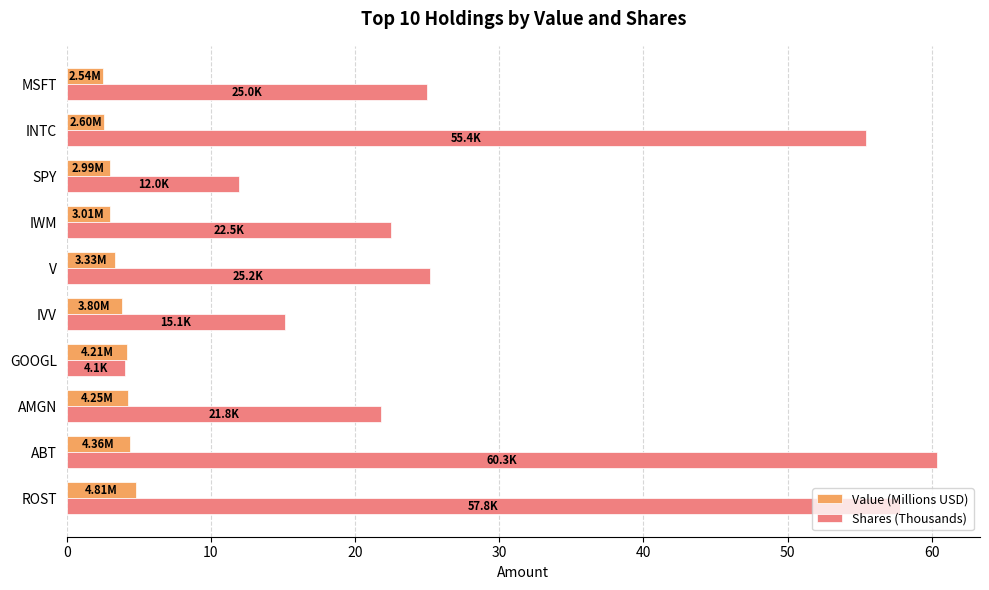

List the series in order of their peak value, lowest first.

Value (Millions USD), Shares (Thousands)